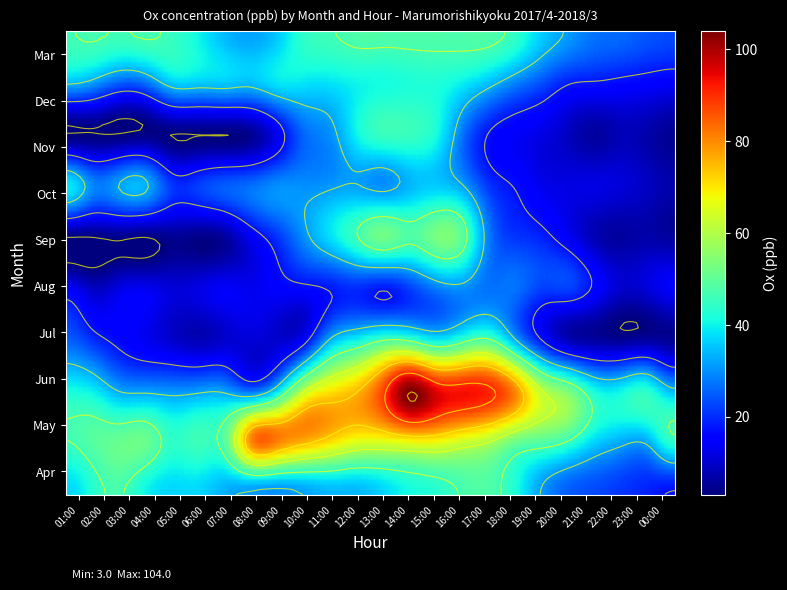

What is the sum of the Dec values at 08:00 and 12:00?

74